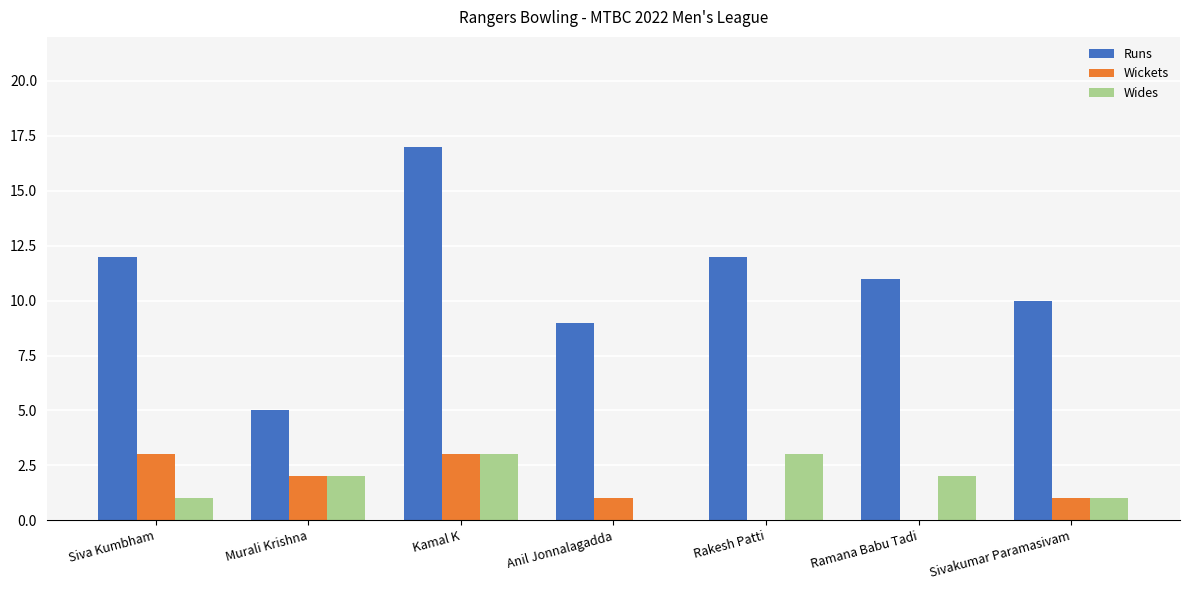

What are all the series names shown in the legend?

Runs, Wickets, Wides